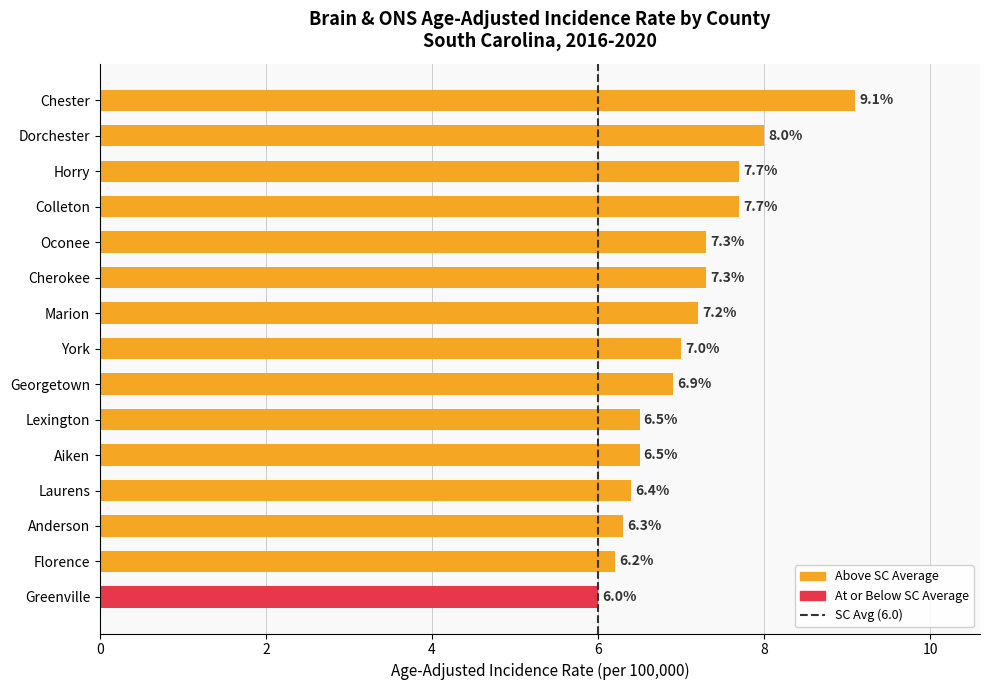

Where is the data nearest to the value 7?

York